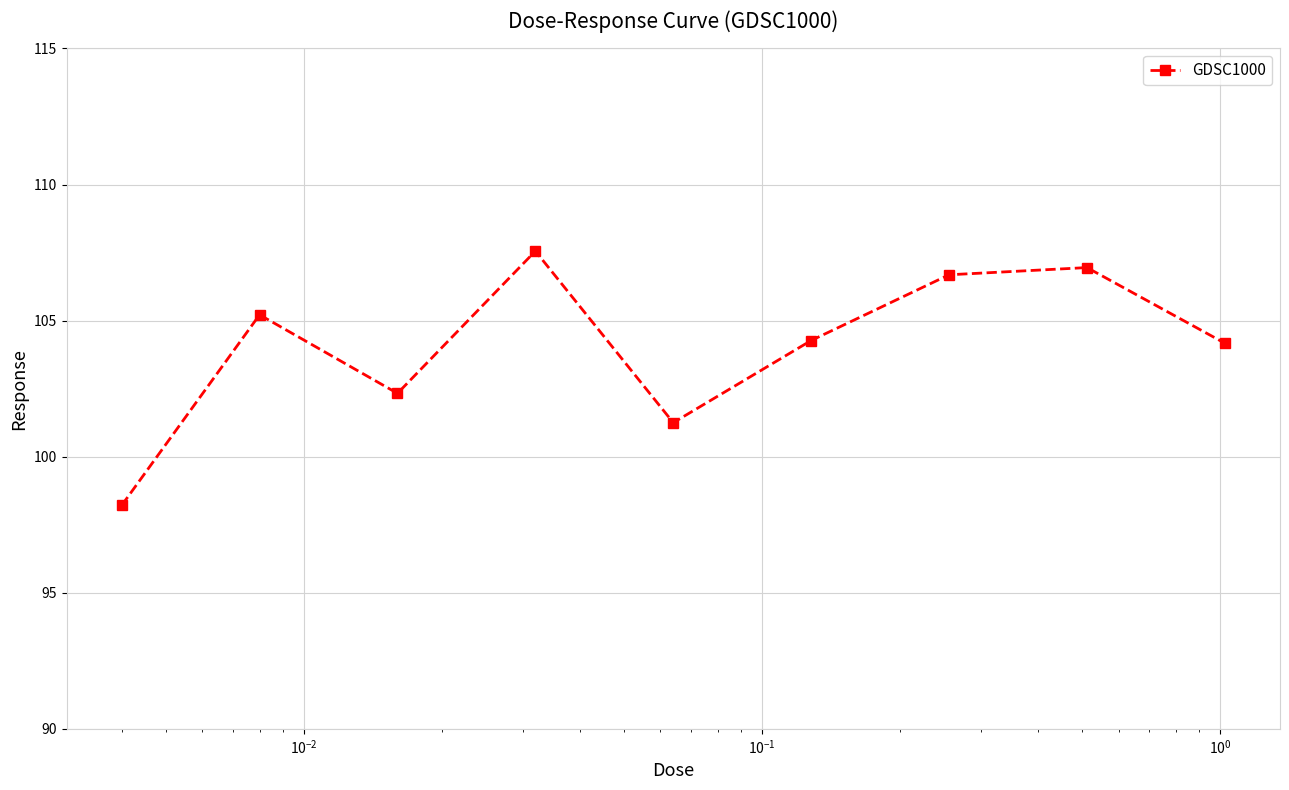

What is the value of the 9th point from the left?

104.2